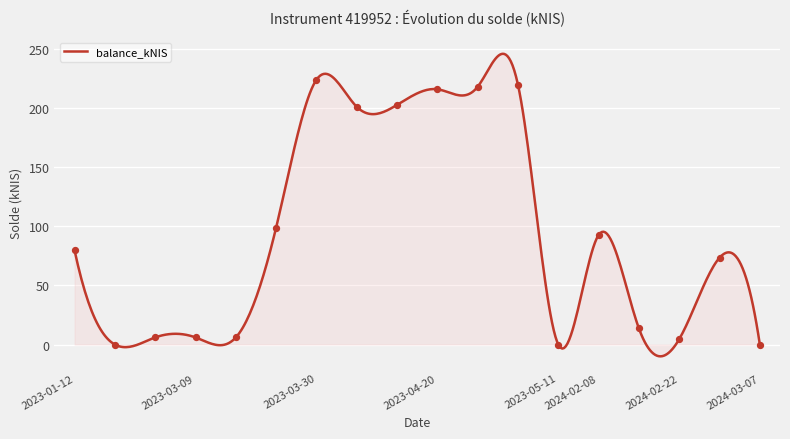

Between 2024-02-22 and 2023-03-23, which is larger?

2023-03-23